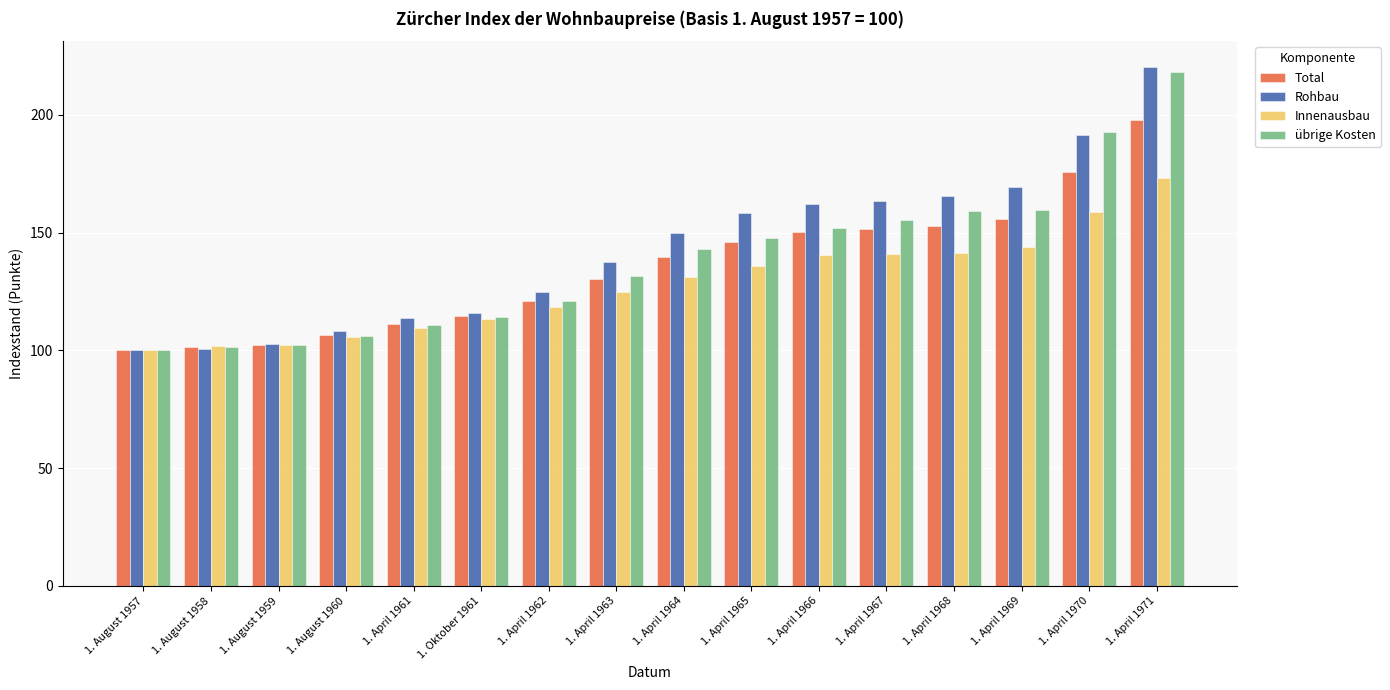

What is the value of the übrige Kosten bar at the 9th from the left?

143.0